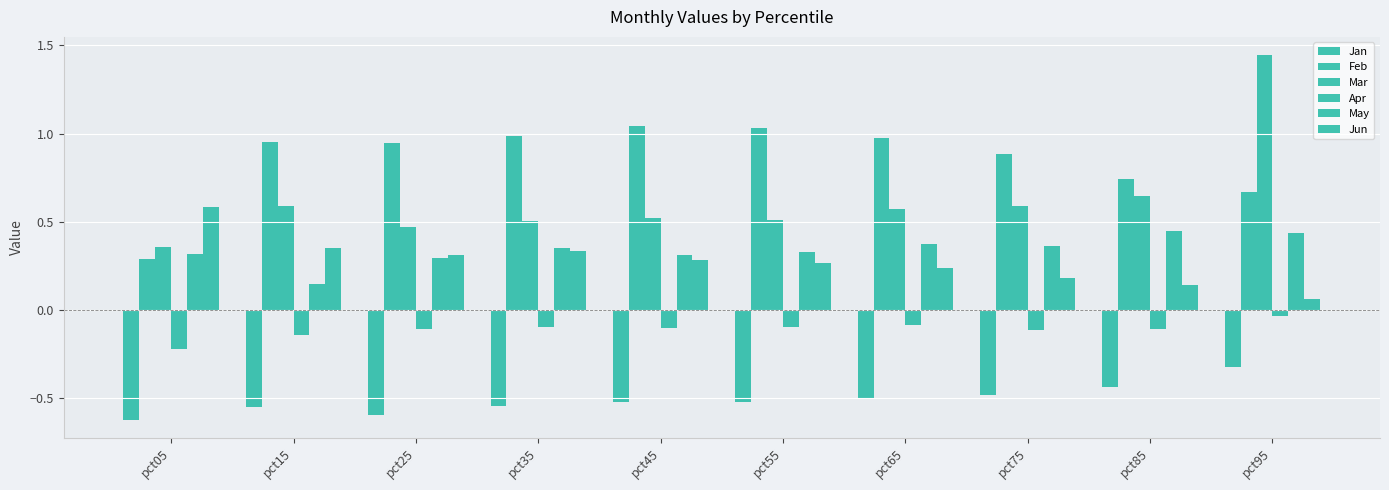

What is the maximum value for Mar?

1.4